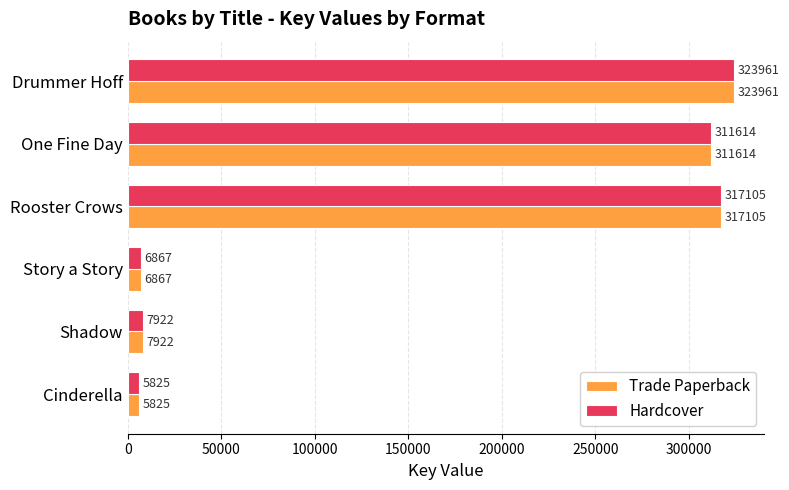

What is the approximate value of Hardcover at Rooster Crows, to the nearest 50?

317100